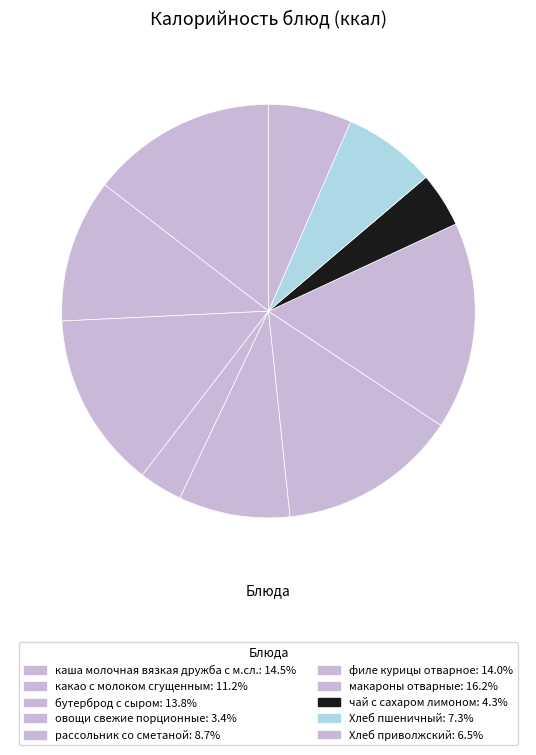

Count the number of slices in the pie.

10